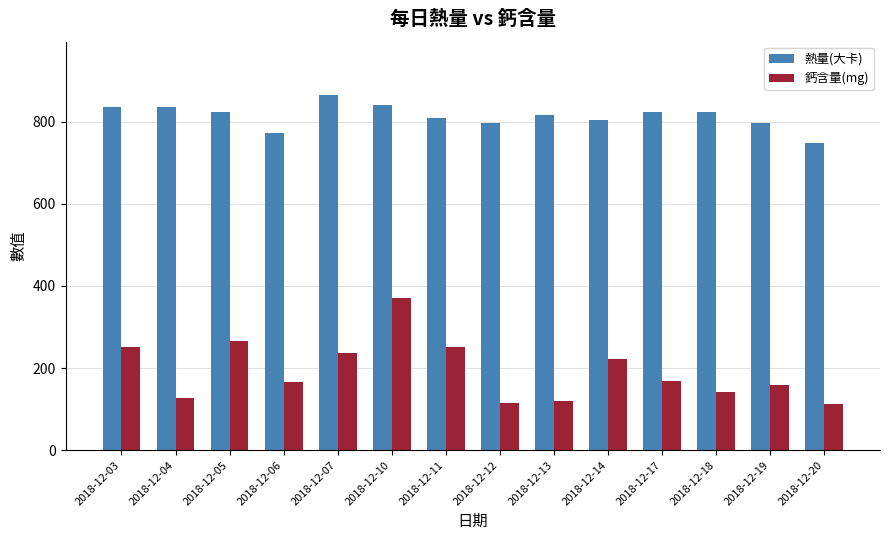

How many data points in 熱量(大卡) are above 823?

7